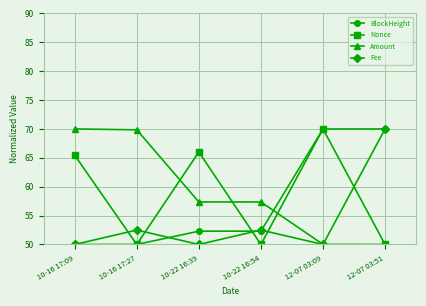

What is the difference between the highest and lowest values at 10-22 16:54?

7.4